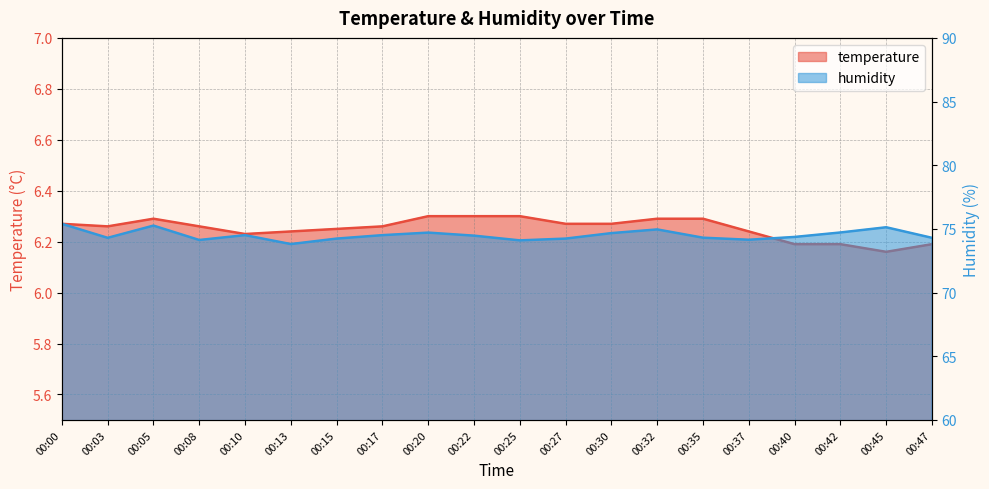

How many lines are shown in the chart?

2